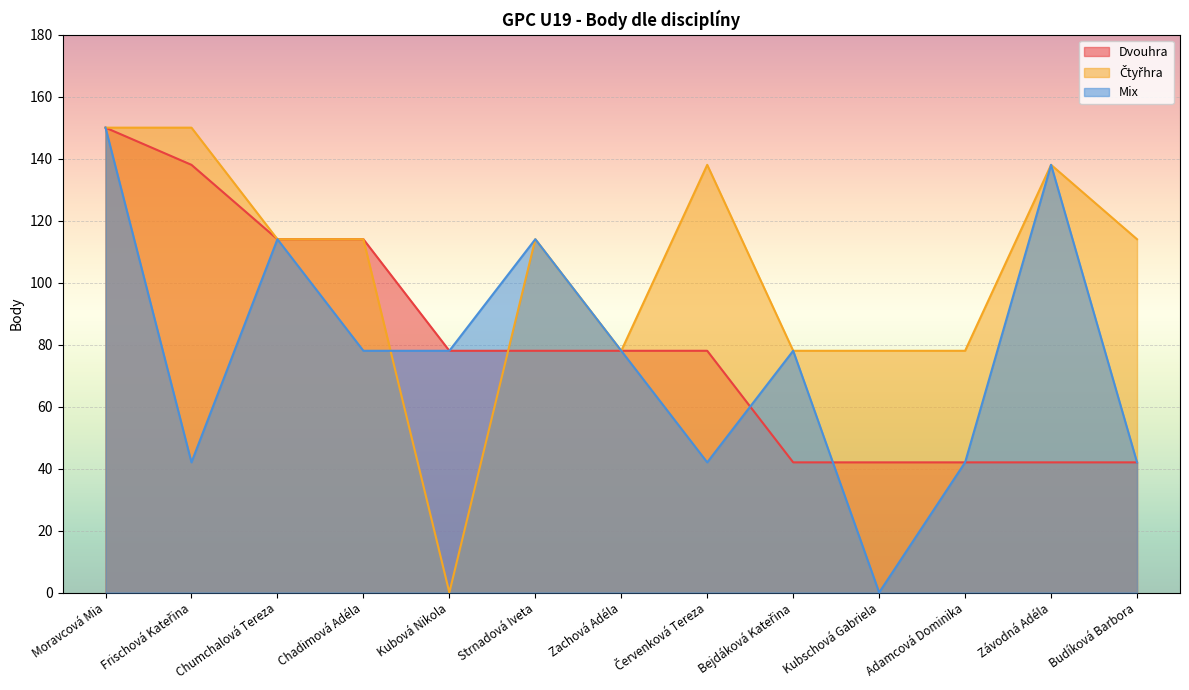

At which category does the chart reach its minimum across all series?

Kubová Nikola